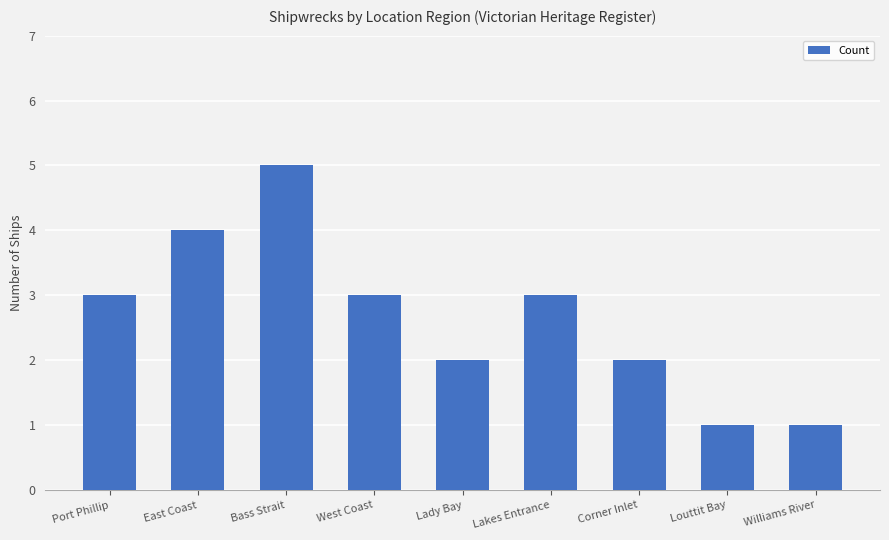

What is the label of the 4th bar from the left?

West Coast